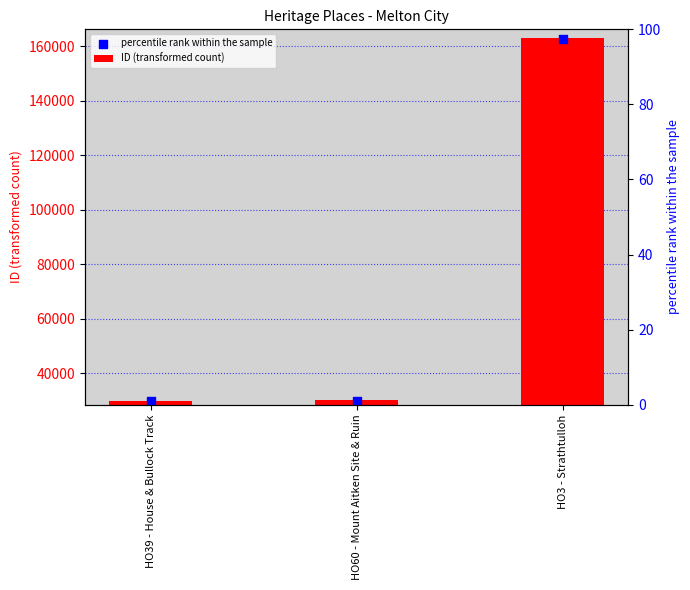

Which series reaches the maximum Y coordinate?

ID (transformed count)